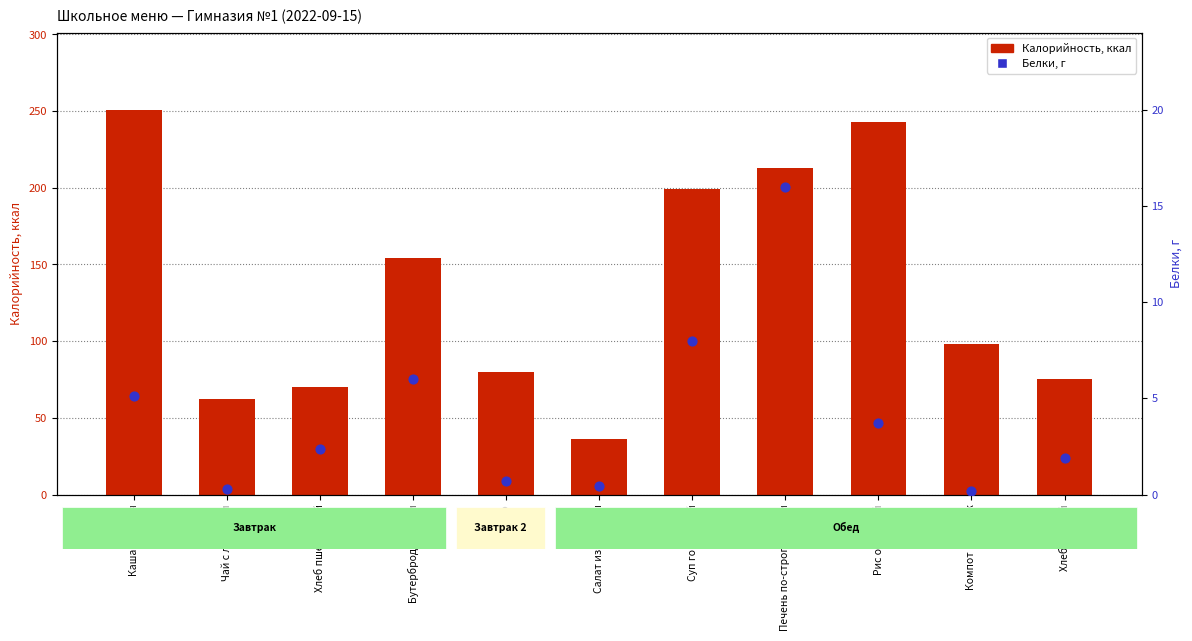

At how many categories does at least one series exceed 99?

5